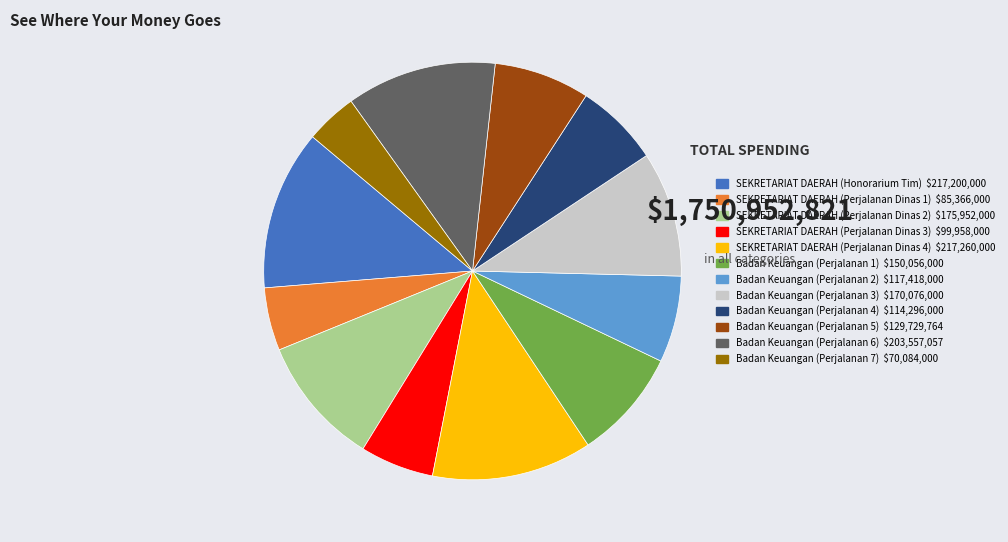

What is the smallest slice in the pie chart?

Badan Keuangan (Perjalanan 7)